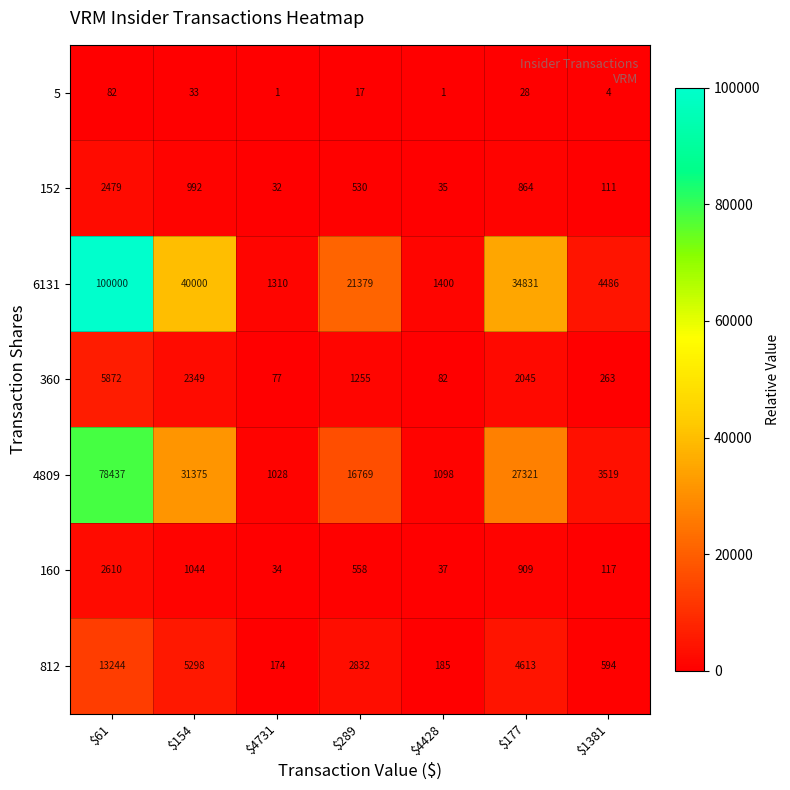

Which series has the largest range (max minus min)?

6131